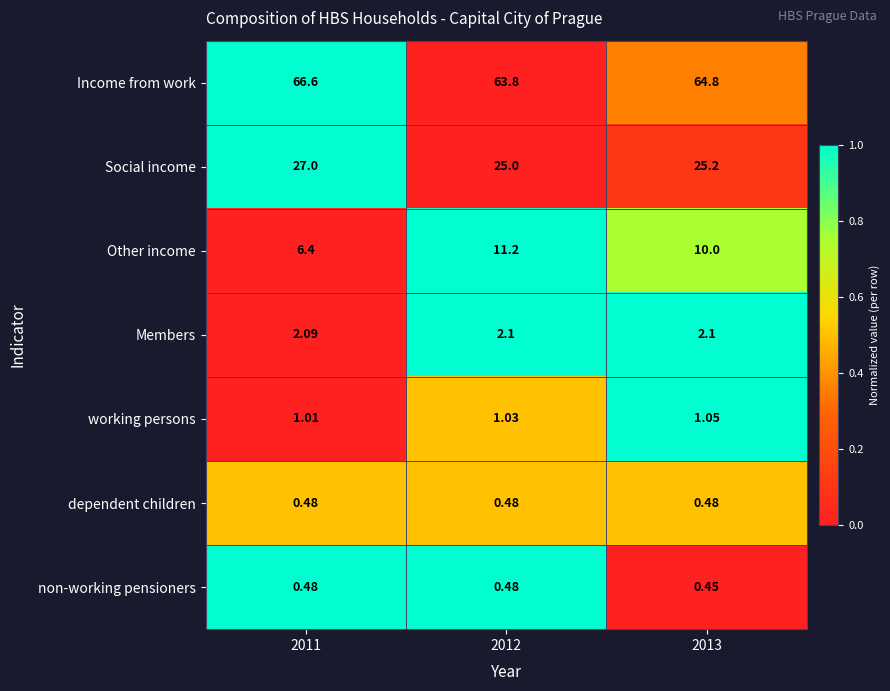

At which category is the sum across all series the highest?

2012